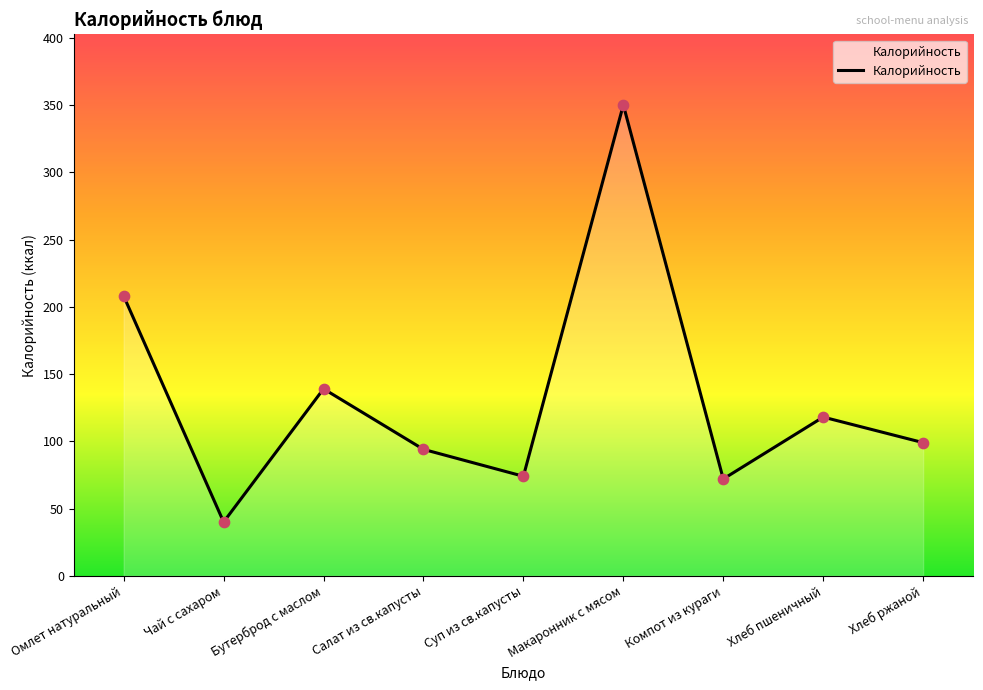

What is the ratio of the value at Хлеб ржаной to the value at Суп из св.капусты?

1.3